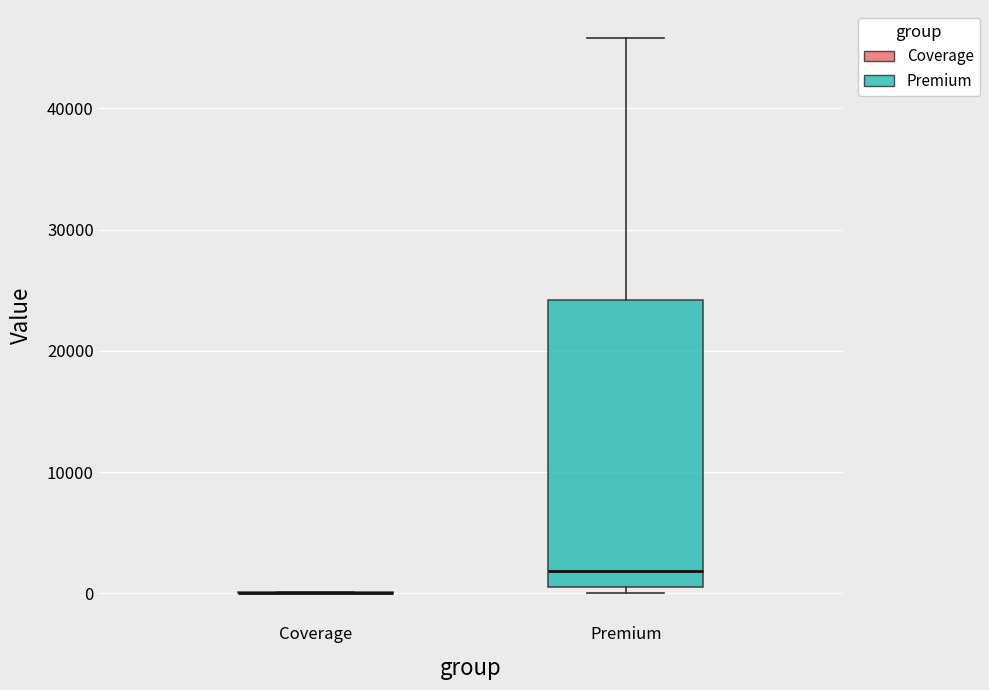

Reading left to right, transcribe this box plot: for each box, give where its median line is, the range the box spans, and where its two whiskers end, as read against the y-axis. The values are not printed on the chart, so give them approximately, as read against the axis.

Coverage: box collapsed to a line at 0, whiskers 0 to 0
Premium: median 2000, box 1000 to 24000, whiskers 0 to 46000